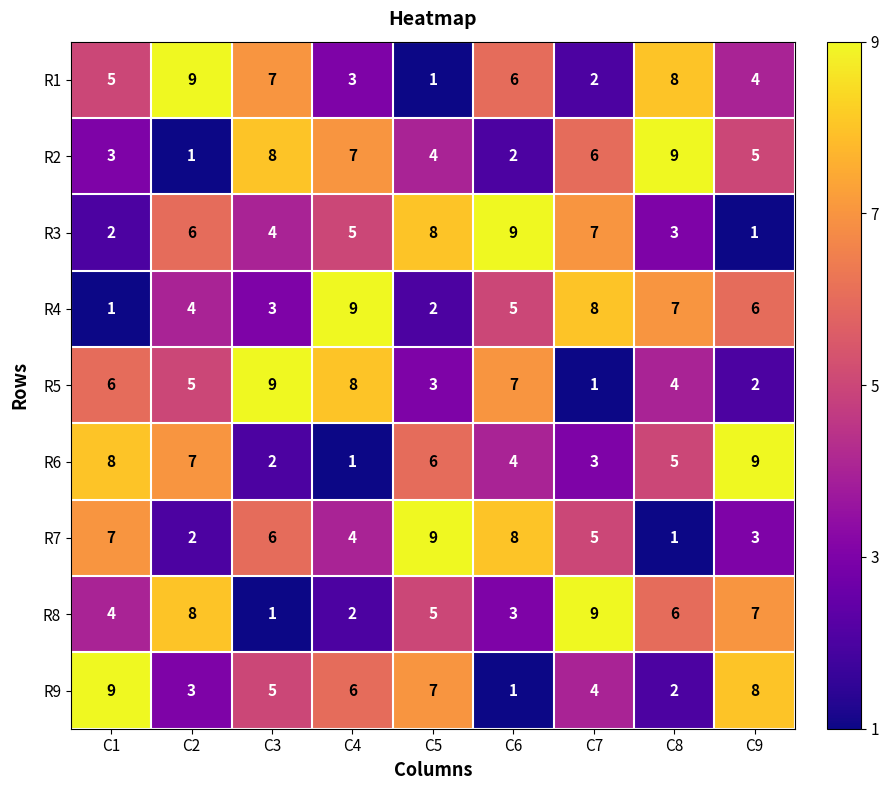

How many data points does each series have?

9